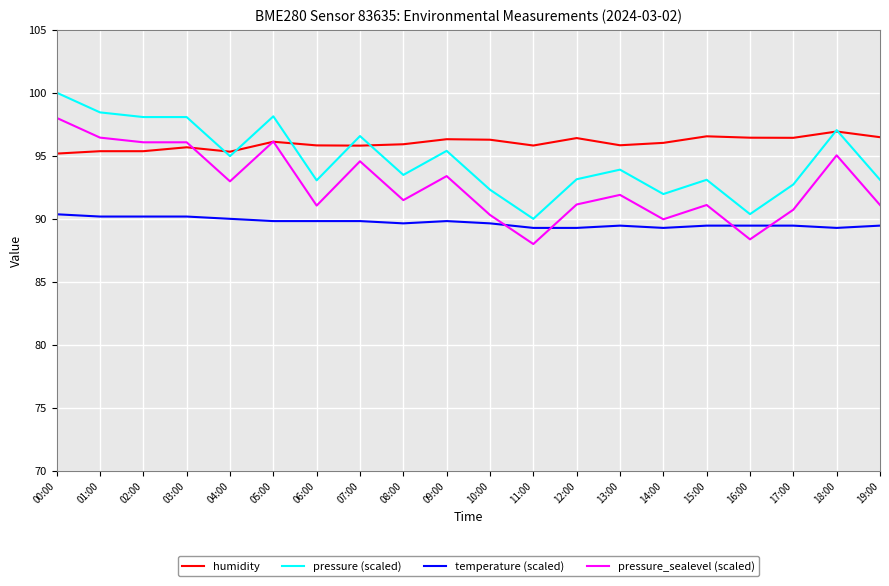

What is the spread (max minus min) of values at 00:00?

9.6